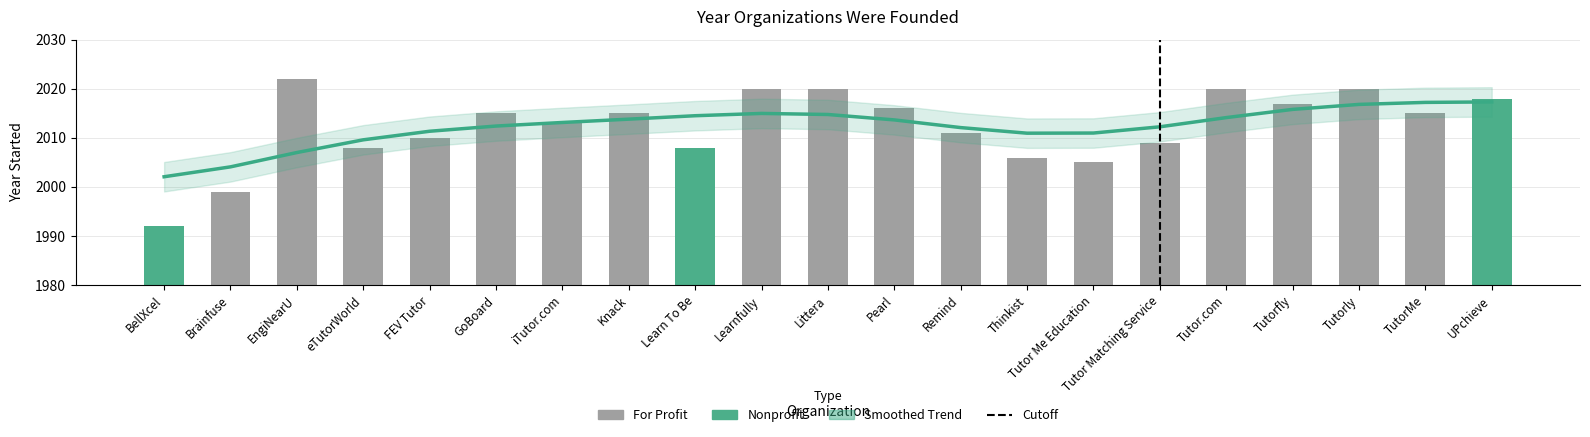

List the labels in order of value, largest first.

EngiNearU, Learnfully, Littera, Tutor.com, Tutorly, UPchieve, Tutorfly, Pearl, GoBoard, Knack, TutorMe, iTutor.com, Remind, FEV Tutor, Tutor Matching Service, eTutorWorld, Learn To Be, Thinkist, Tutor Me Education, Brainfuse, BellXcel